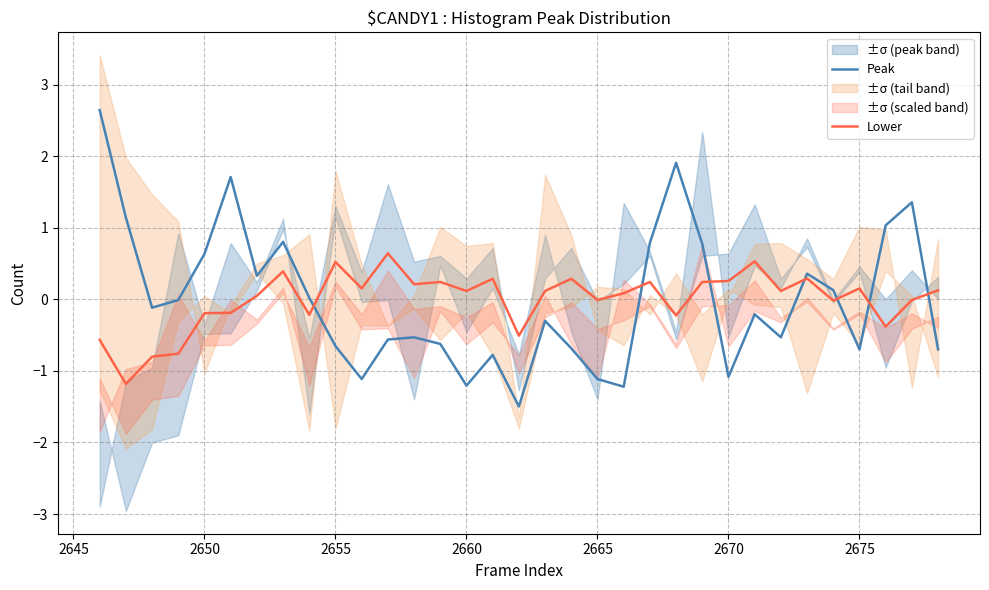

The value of Peak at 2660 is -1.2. True or false?

True